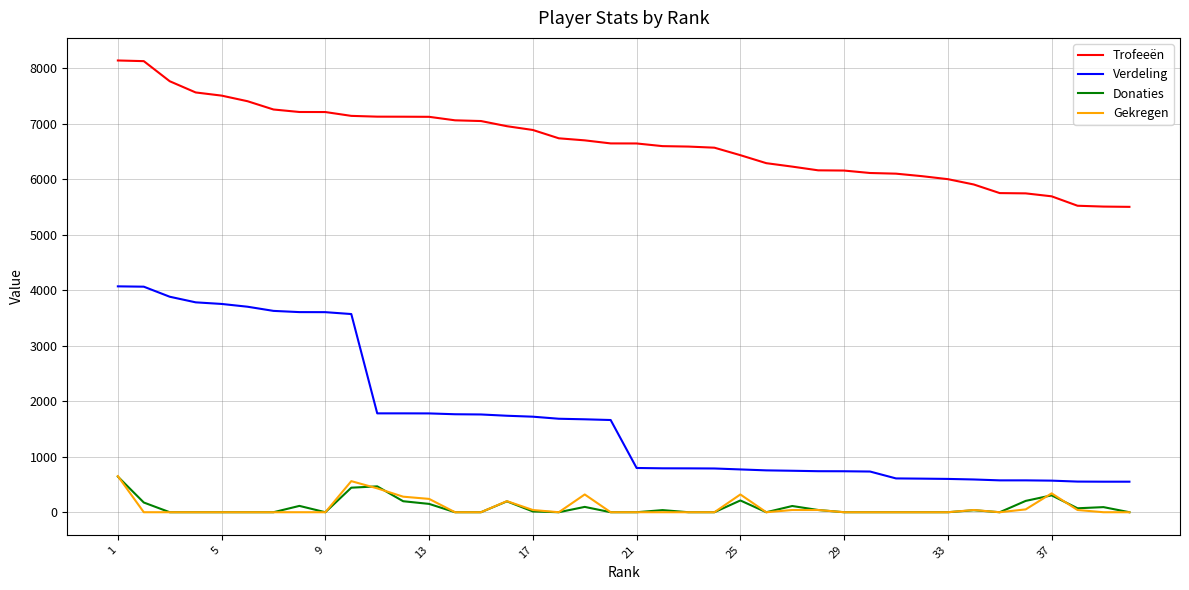

Which series has the largest total across all categories?

Trofeeën